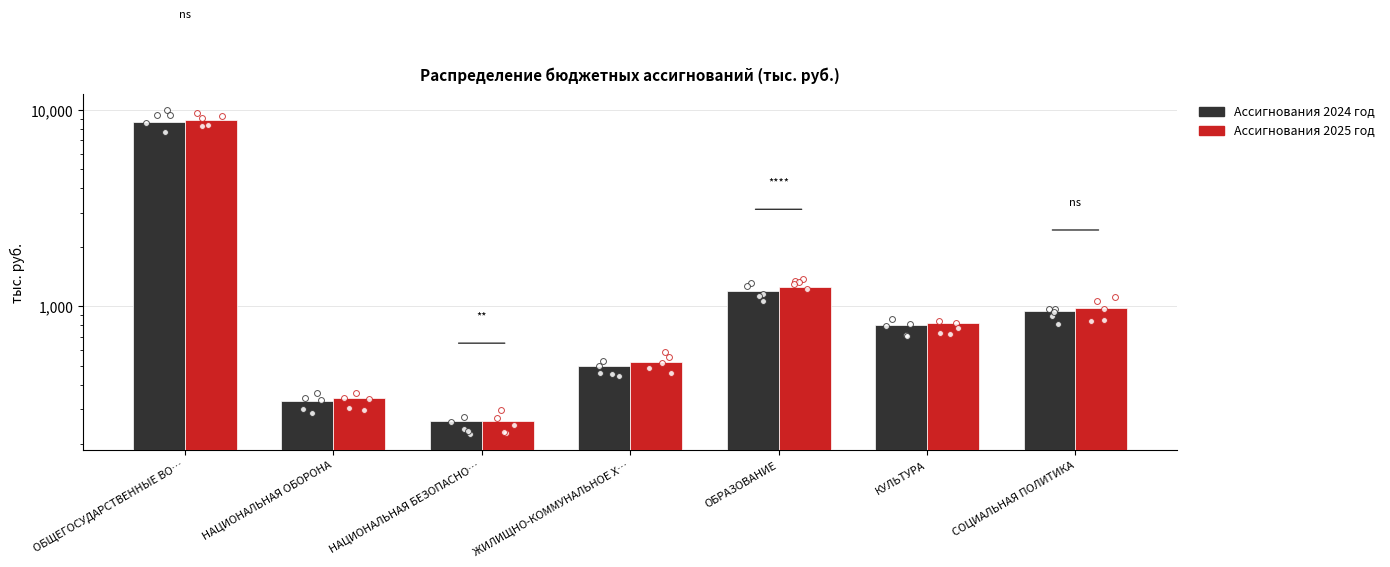

What are all the series names shown in the legend?

Ассигнования 2024 год, Ассигнования 2025 год